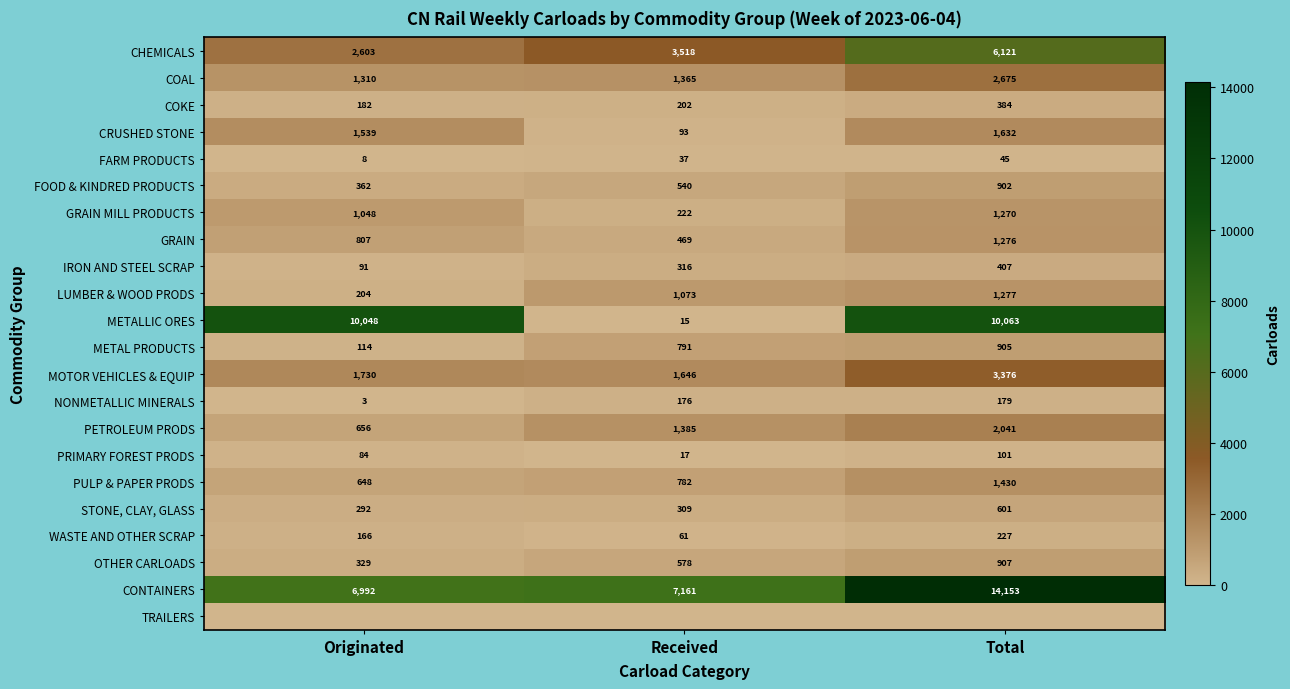

Count the number of data series in this chart.

22